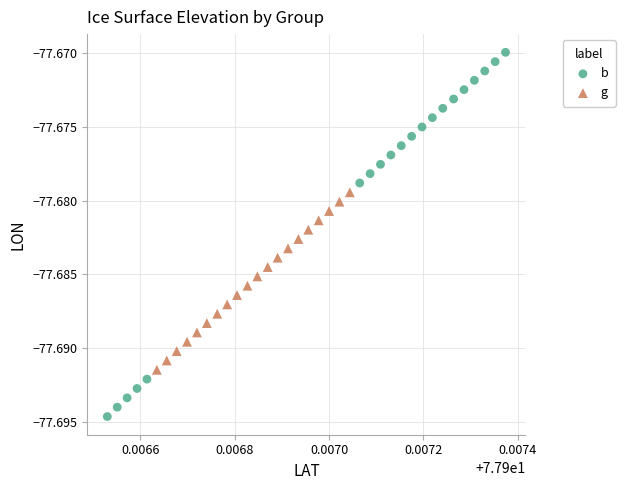

Which series contains the lowest Y value?

b